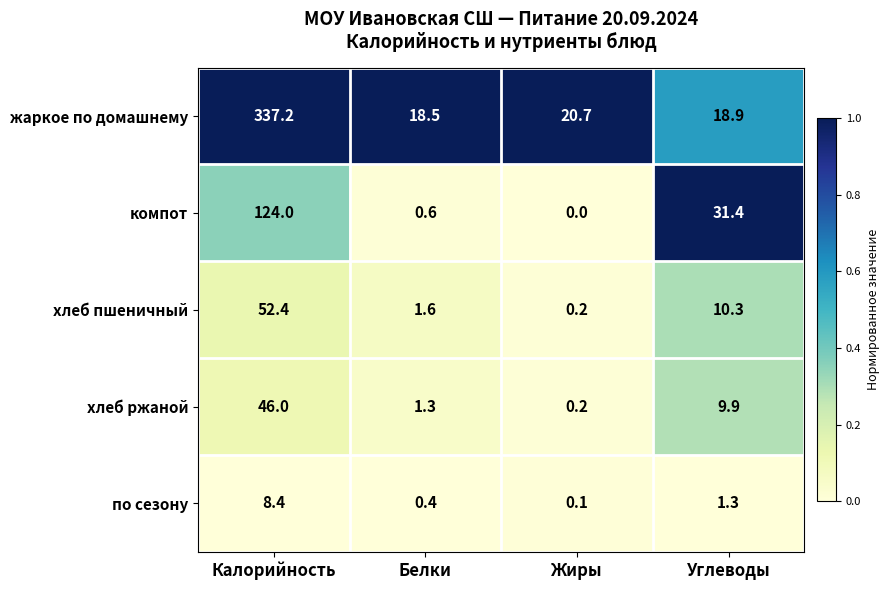

The компот series shows 0.6 at Белки. True or false?

True